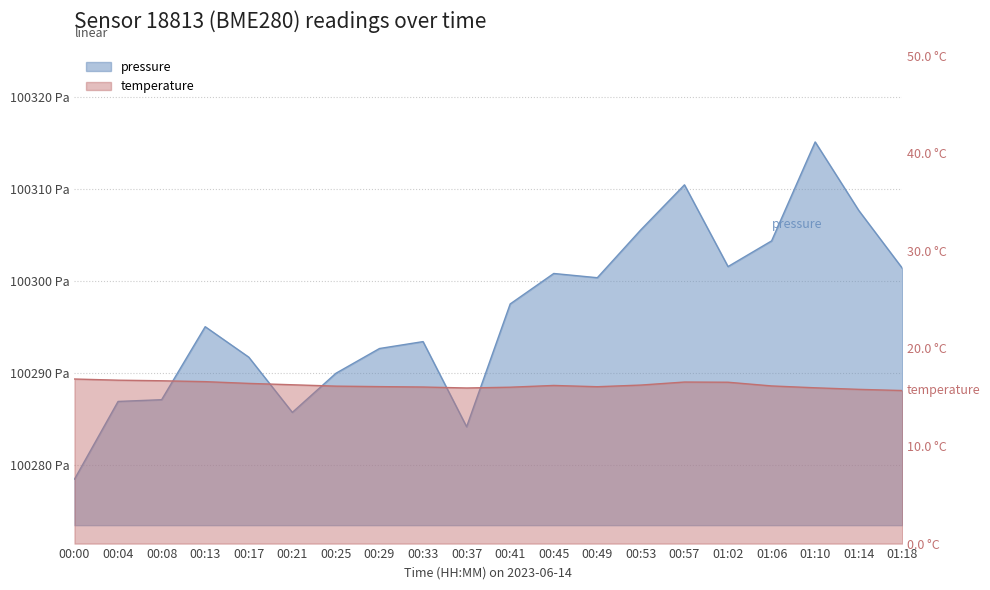

What is the total value across all series at 01:14?

100323.5